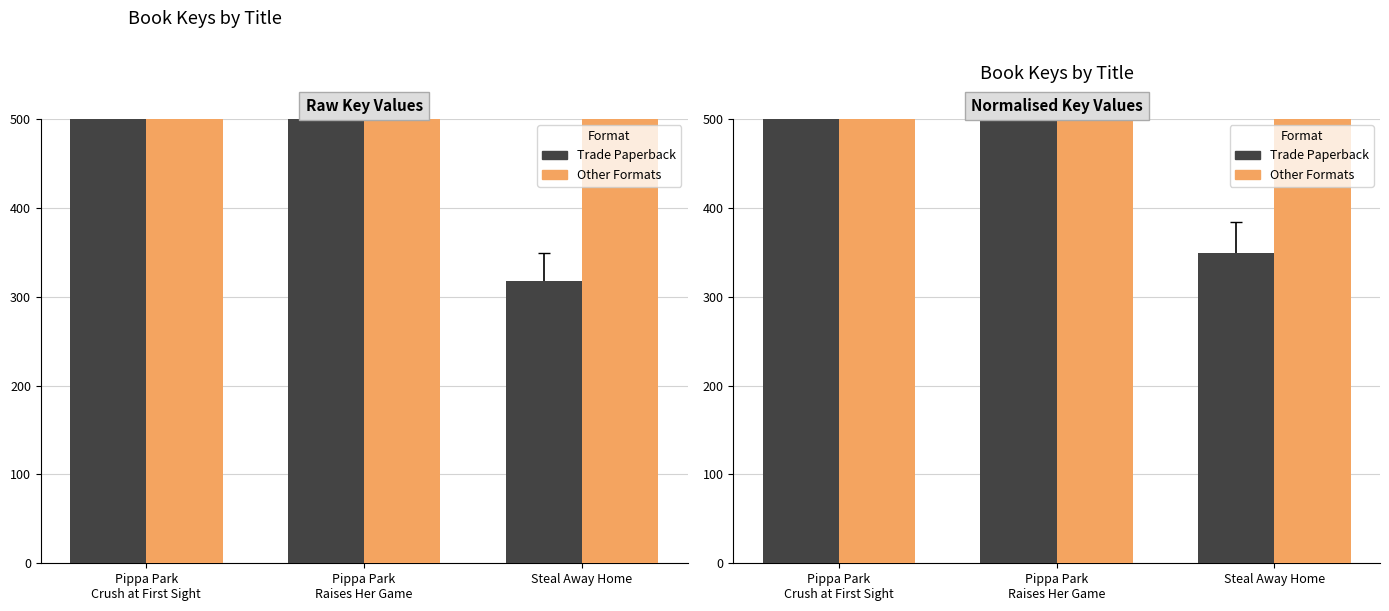

Which label corresponds to the smallest value in the chart?

Steal Away Home